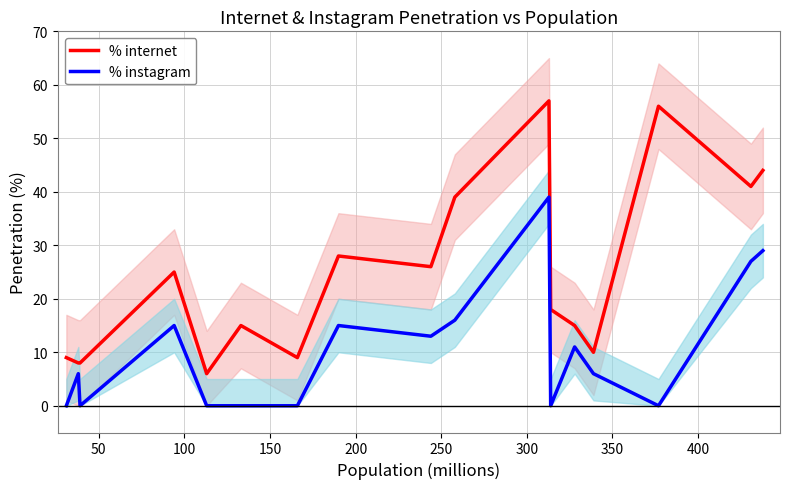

Does the chart have visible grid lines?

Yes